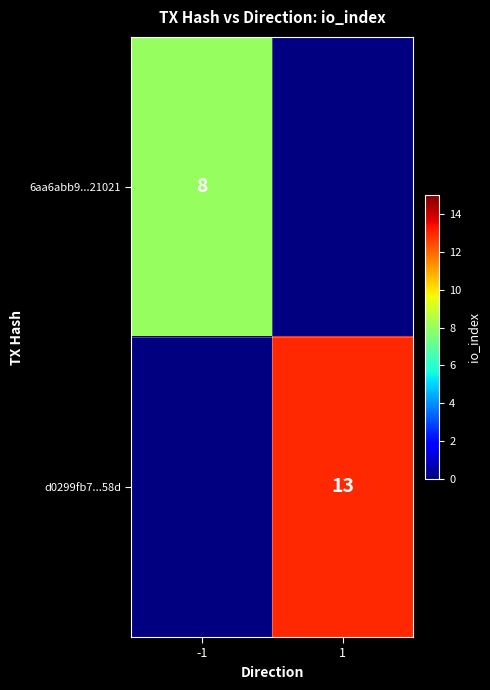

Is it true that 6aa6abb9...21021 equals 3 at -1?

False